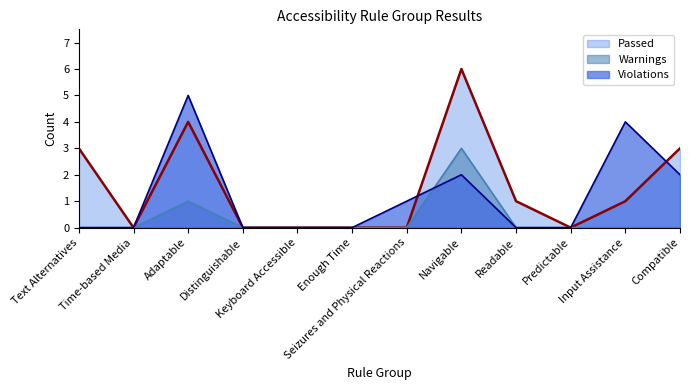

After their last crossing, which series has the higher values: Warnings or Violations?

Warnings